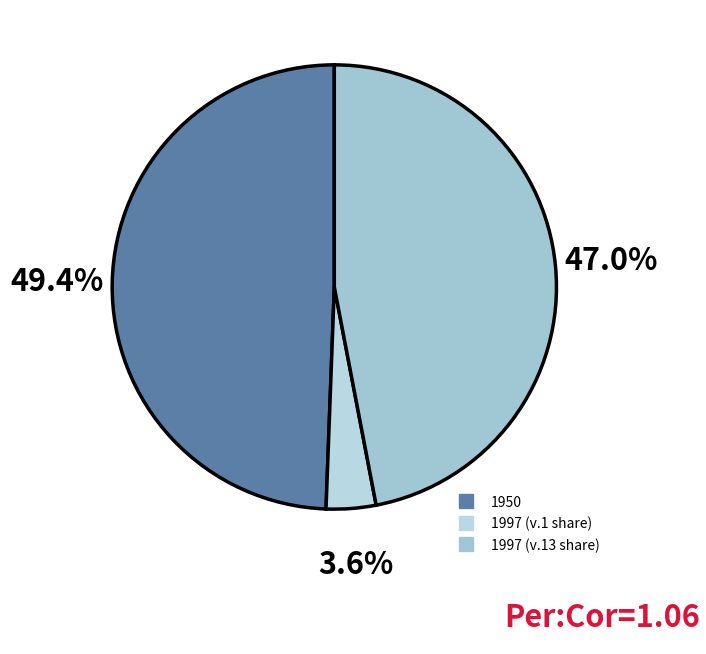

Does any single category account for the majority?

No